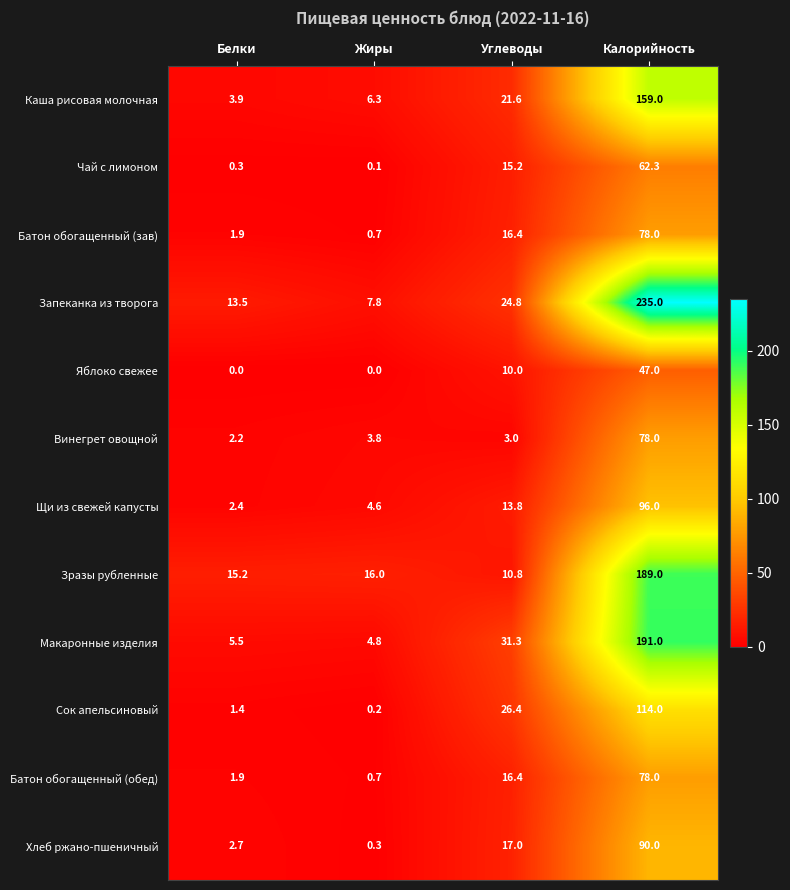

Is it true that Батон обогащенный (обед) equals 3.2 at Белки?

False